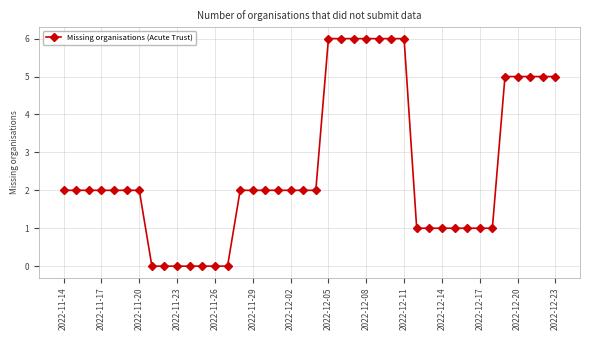

What is the maximum value shown in the chart?

6